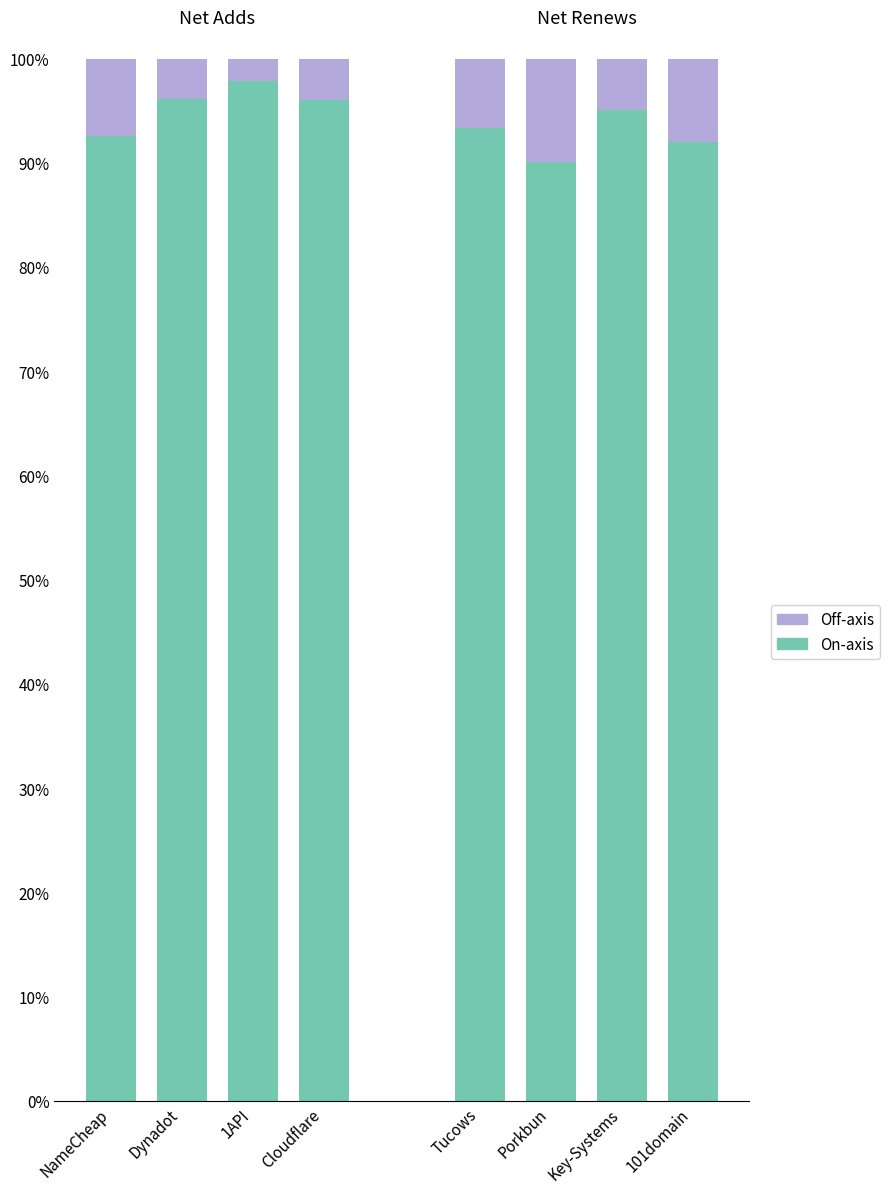

What is the difference between the highest and lowest values at Cloudflare?

92.0